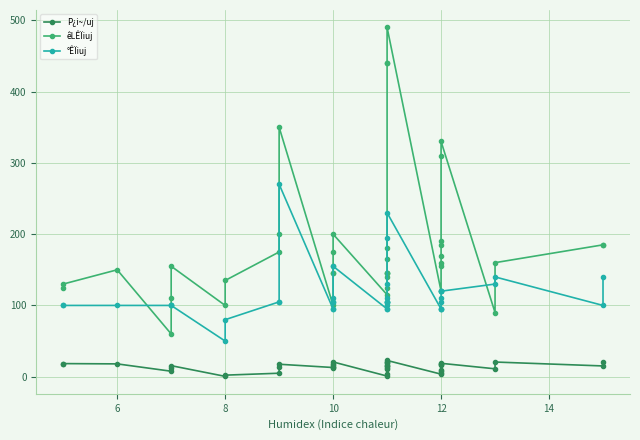

What is the maximum value shown in the chart?

490.0